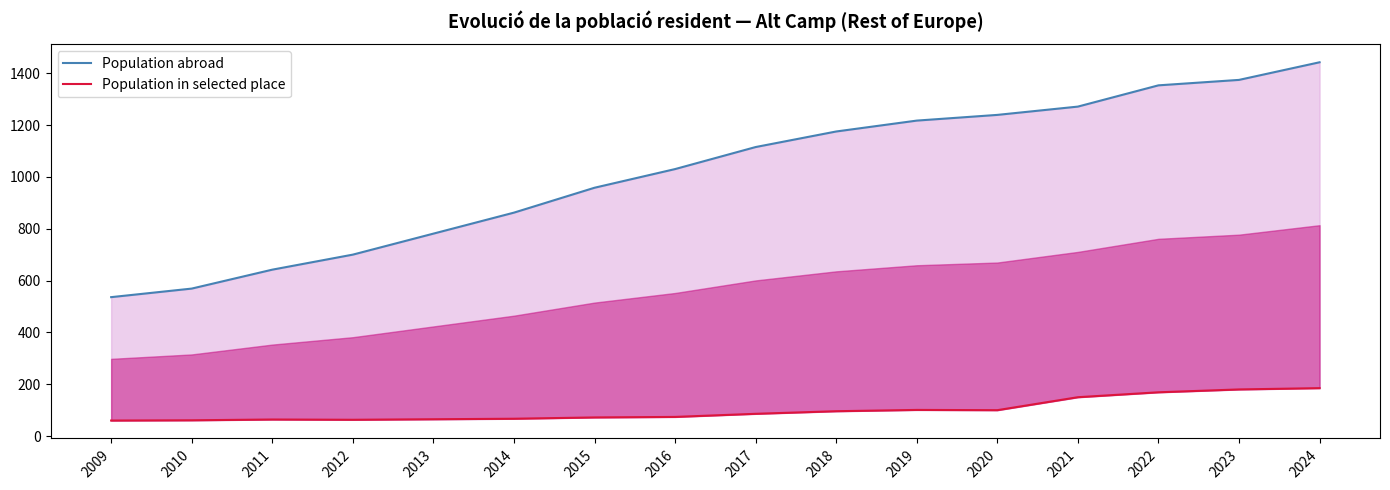

True or false: Population abroad and Population in selected place cross at least once.

False